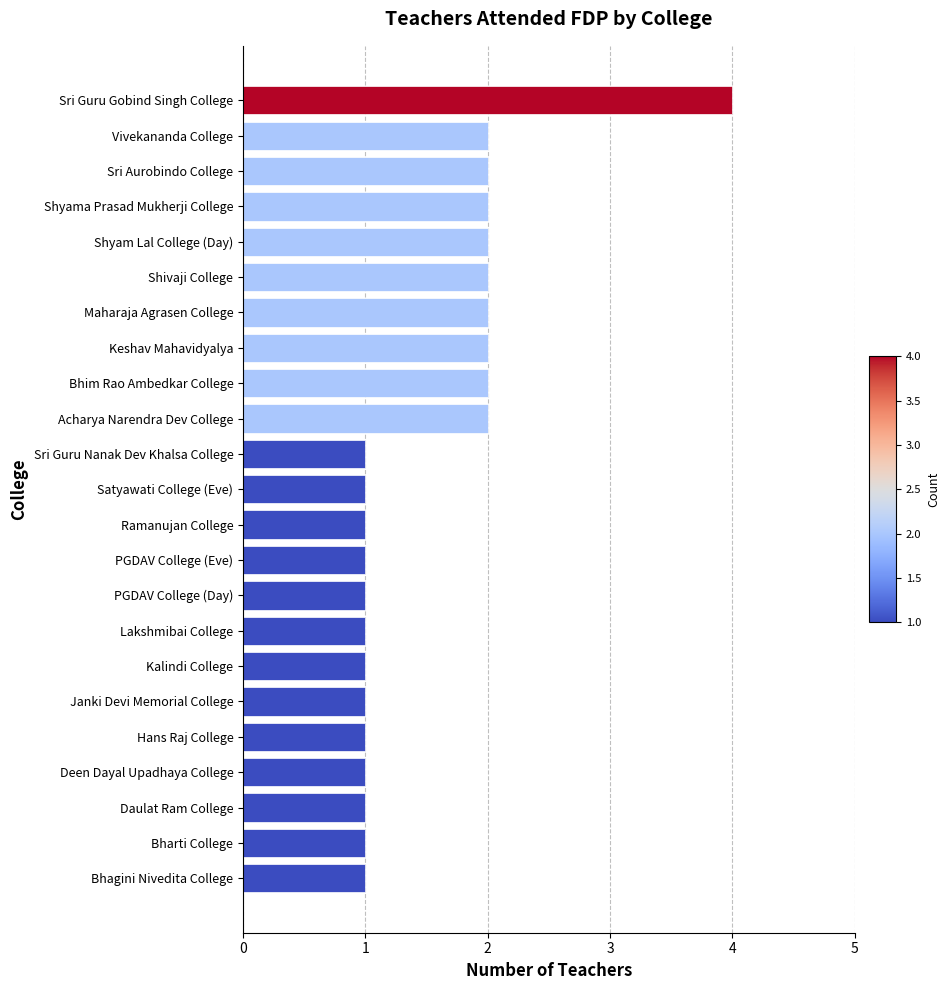

Which label corresponds to the largest value in the chart?

Sri Guru Gobind Singh College